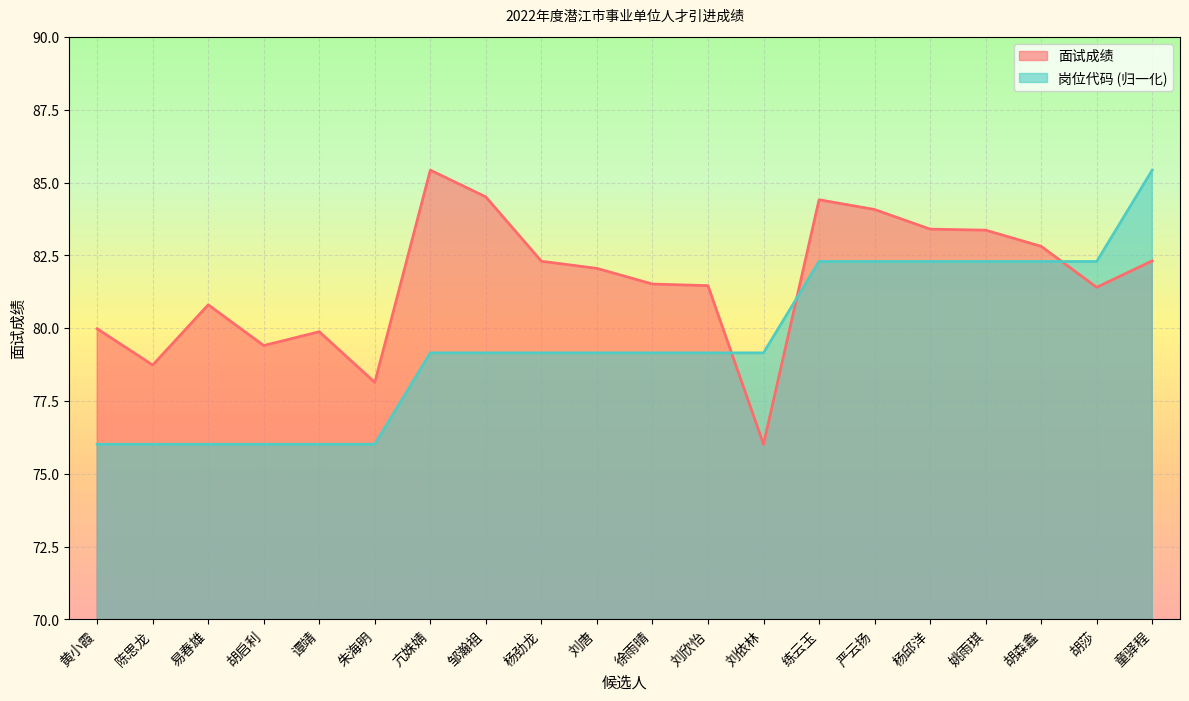

At which label is 面试成绩 closest to 80?

黄小霞